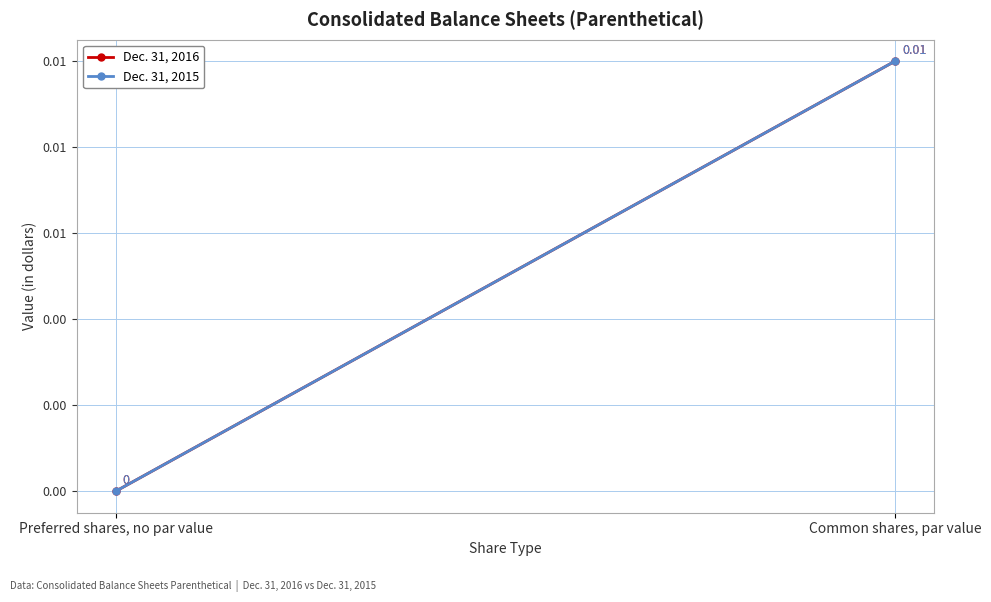

Rank the categories by Dec. 31, 2016 value from highest to lowest.

Common shares, par value, Preferred shares, no par value